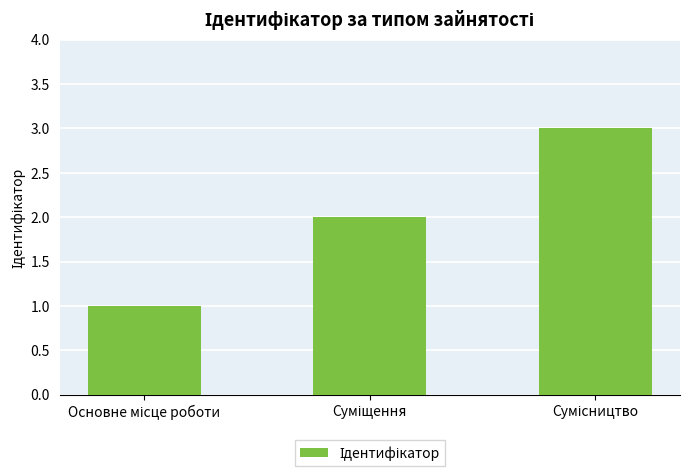

What is the smallest value displayed?

1